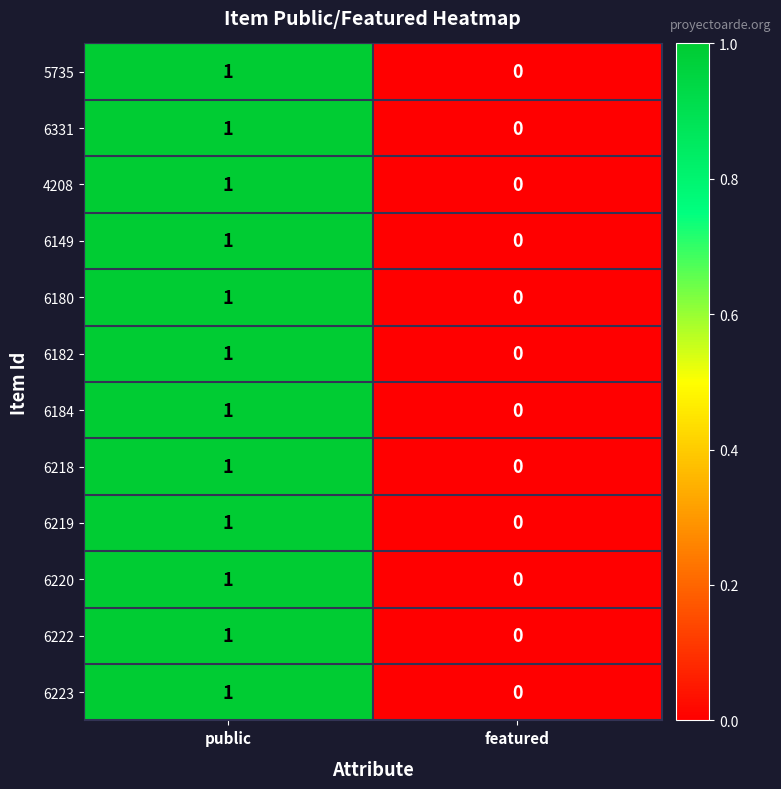

Reading right to left, transcribe all the data shown in this chart.

5735: featured=0	public=1
6331: featured=0	public=1
4208: featured=0	public=1
6149: featured=0	public=1
6180: featured=0	public=1
6182: featured=0	public=1
6184: featured=0	public=1
6218: featured=0	public=1
6219: featured=0	public=1
6220: featured=0	public=1
6222: featured=0	public=1
6223: featured=0	public=1